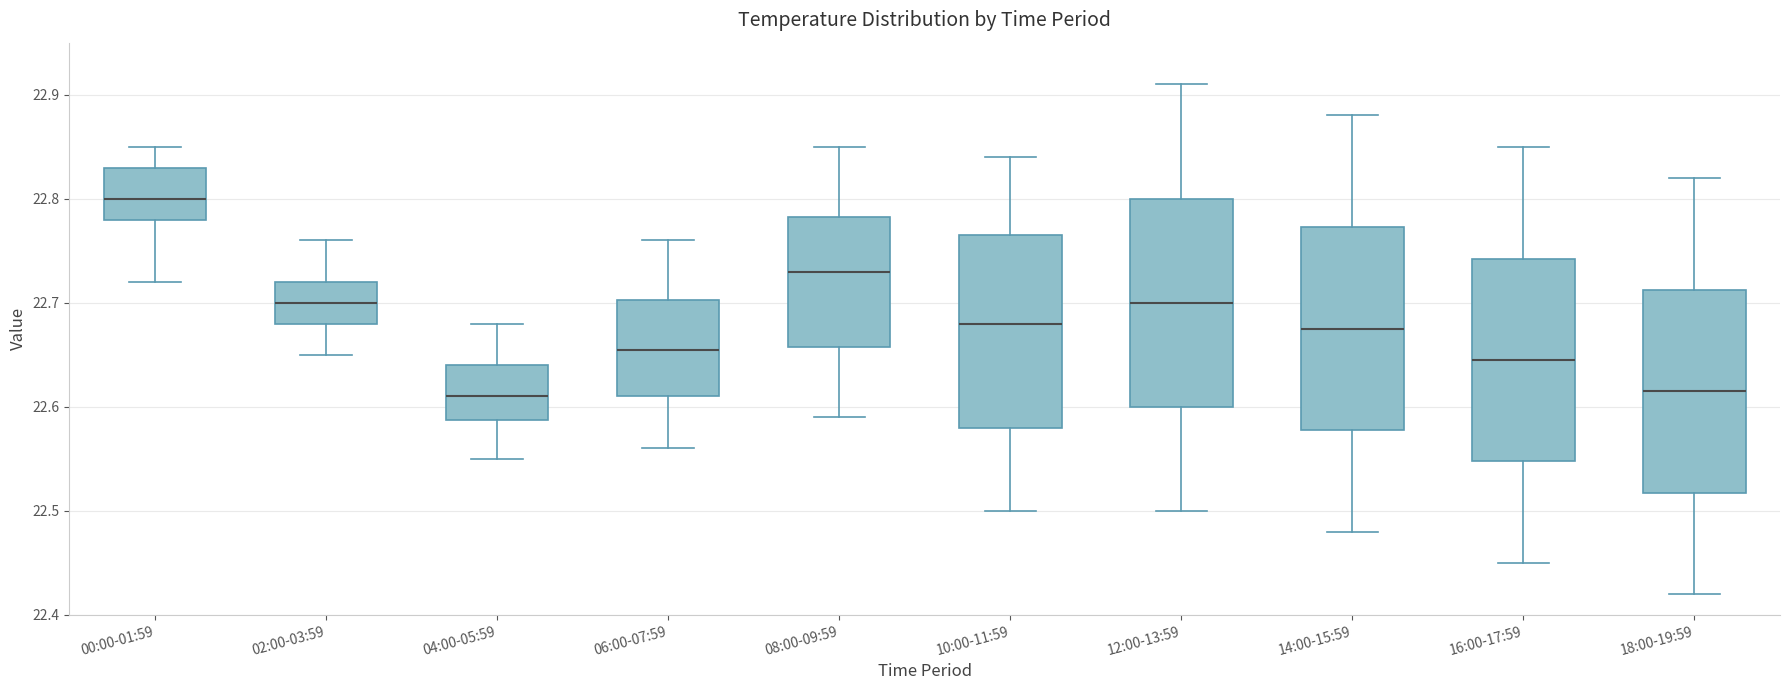

Reading left to right, transcribe this box plot: for each box, give where its median line is, the range the box spans, and where its two whiskers end, as read against the y-axis. The values are not printed on the chart, so give them approximately, as read against the axis.

00:00-01:59: median 22.80, box 22.78 to 22.83, whiskers 22.72 to 22.85
02:00-03:59: median 22.70, box 22.68 to 22.72, whiskers 22.65 to 22.76
04:00-05:59: median 22.61, box 22.59 to 22.64, whiskers 22.55 to 22.68
06:00-07:59: median 22.66, box 22.61 to 22.70, whiskers 22.56 to 22.76
08:00-09:59: median 22.73, box 22.66 to 22.78, whiskers 22.59 to 22.85
10:00-11:59: median 22.68, box 22.58 to 22.77, whiskers 22.50 to 22.84
12:00-13:59: median 22.70, box 22.60 to 22.80, whiskers 22.50 to 22.91
14:00-15:59: median 22.68, box 22.58 to 22.77, whiskers 22.48 to 22.88
16:00-17:59: median 22.65, box 22.55 to 22.74, whiskers 22.45 to 22.85
18:00-19:59: median 22.62, box 22.52 to 22.71, whiskers 22.42 to 22.82